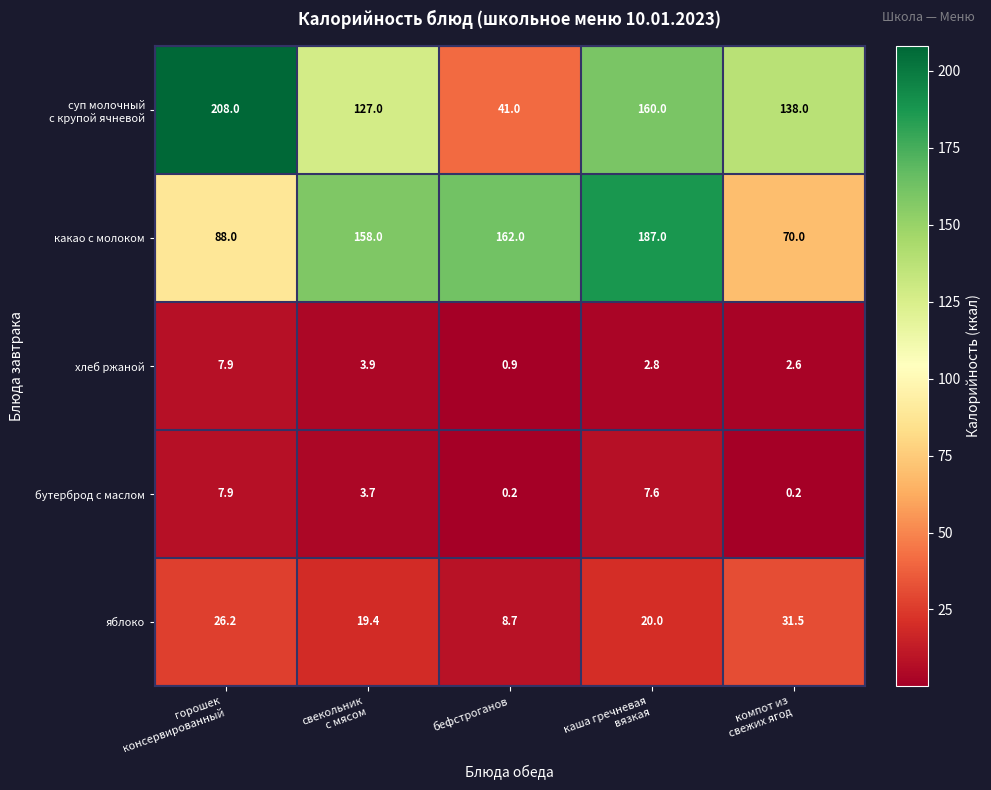

What is the smallest value displayed?

0.2